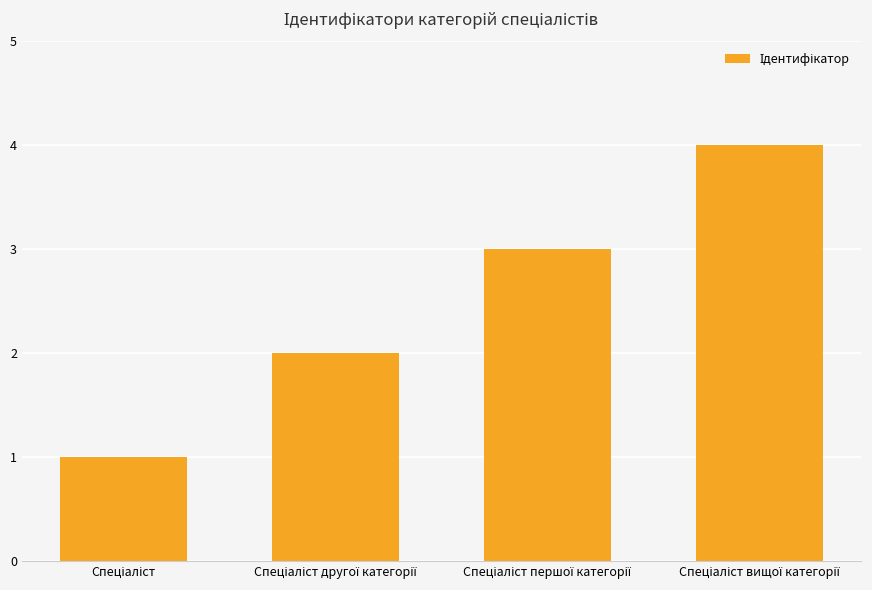

What is the value of the 1st bar from the left?

1